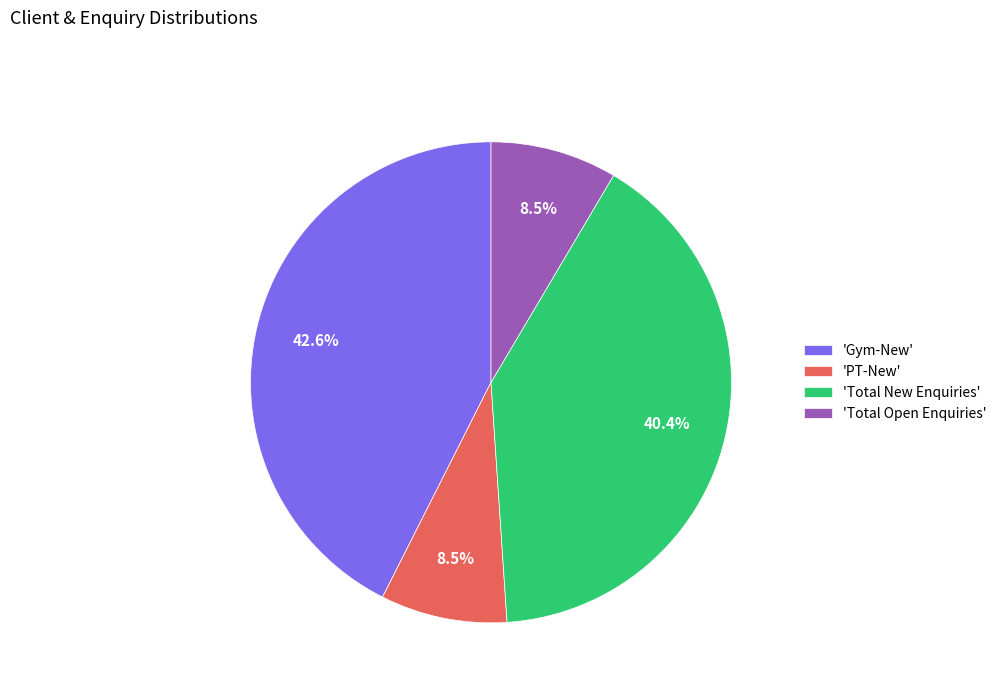

How much of the chart is everything except 'Total Open Enquiries'?

91.5%